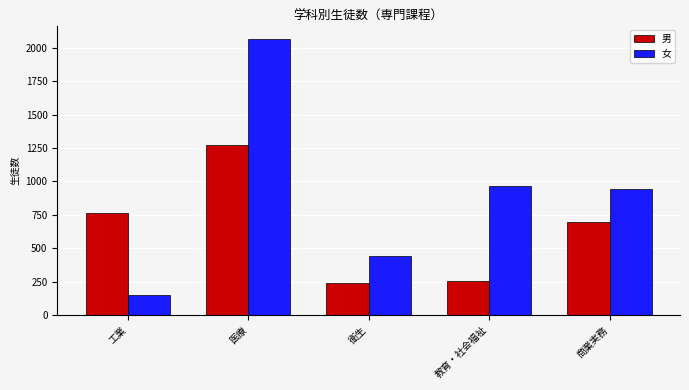

Count the number of categories in the chart.

5